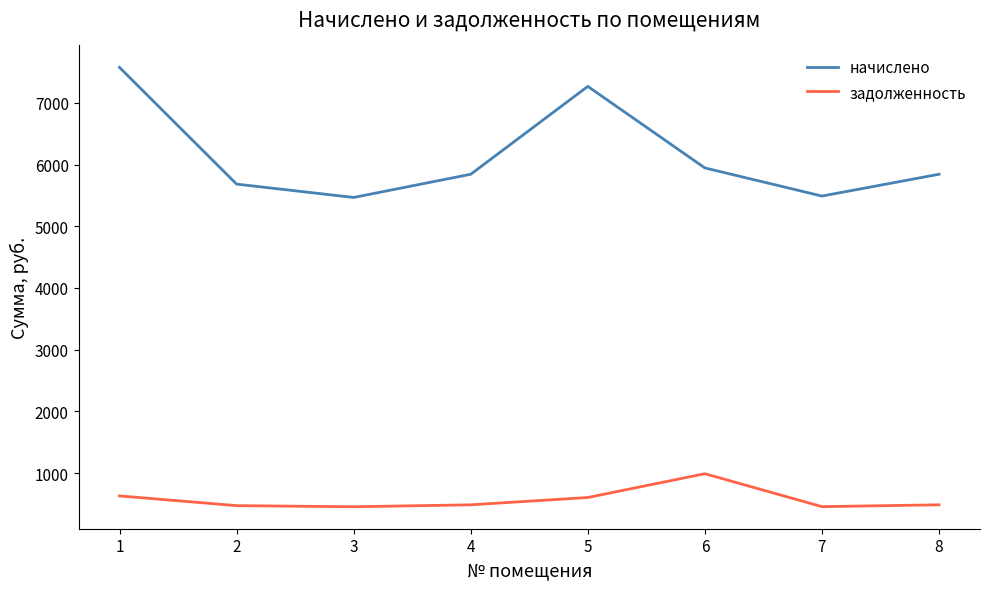

True or false: задолженность and начислено cross at least once.

False